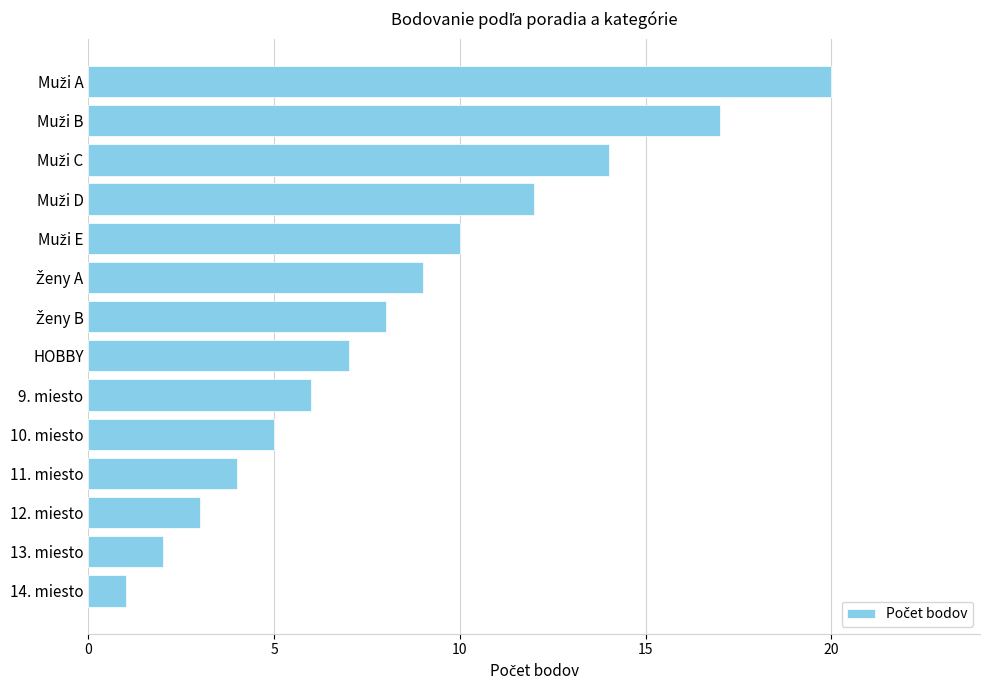

Reading top to bottom, list all the values displayed in this chart.

20	17	14	12	10	9	8	7	6	5	4	3	2	1